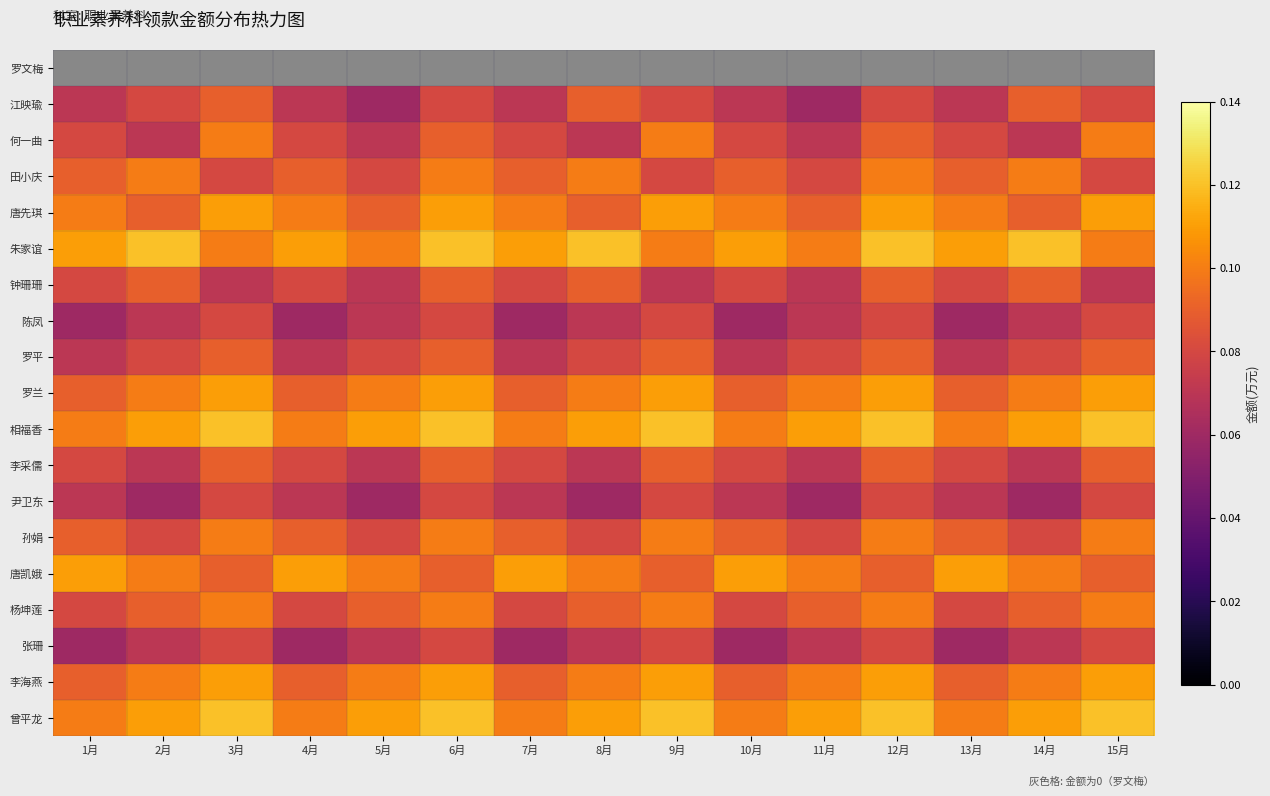

The 田小庆 series shows 0.1 at 6月. True or false?

True